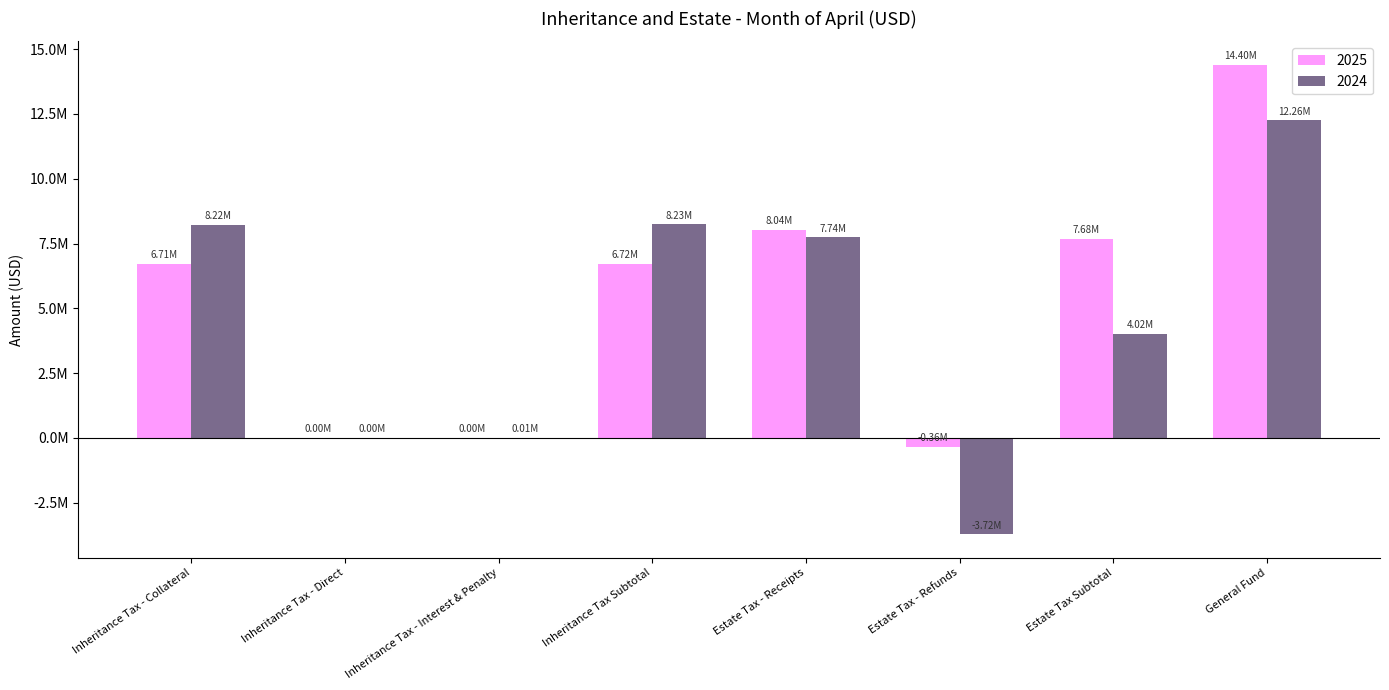

At which label is 2024 closest to 4268403?

Estate Tax Subtotal